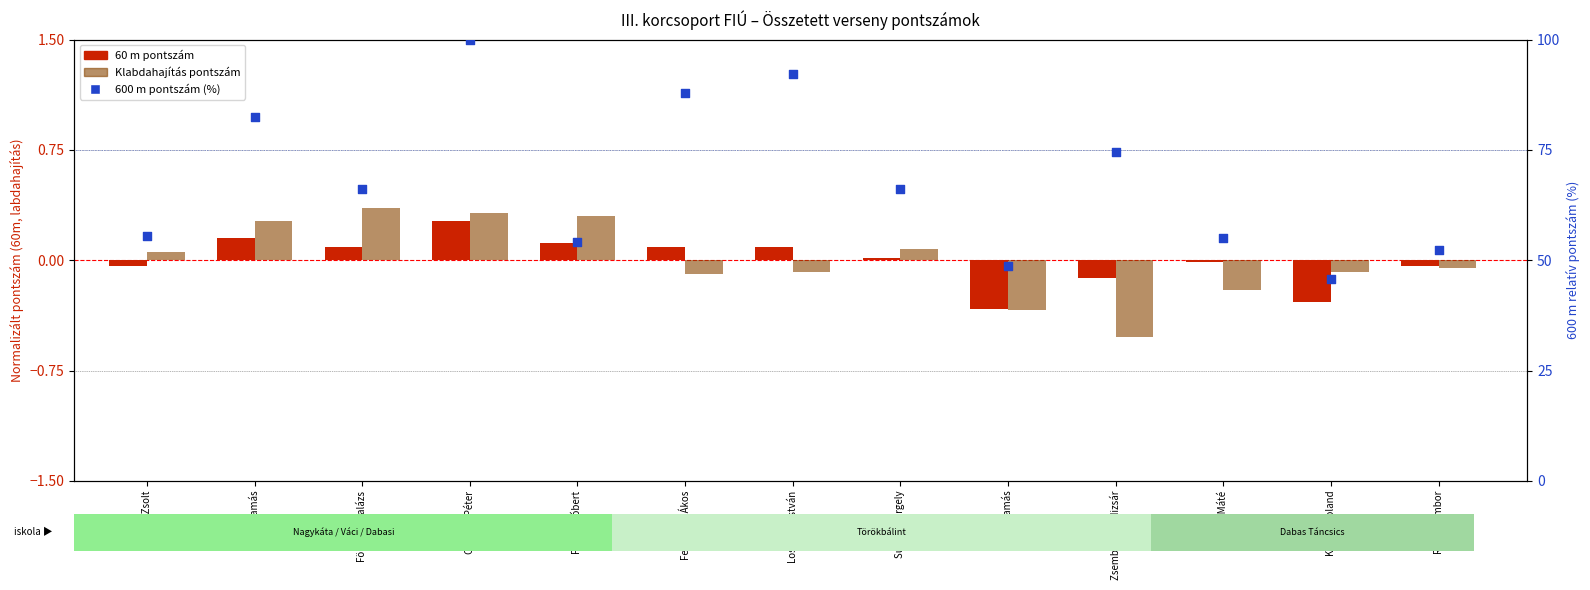

Which series has the largest Y range (max minus min)?

600 m pontszám (%)